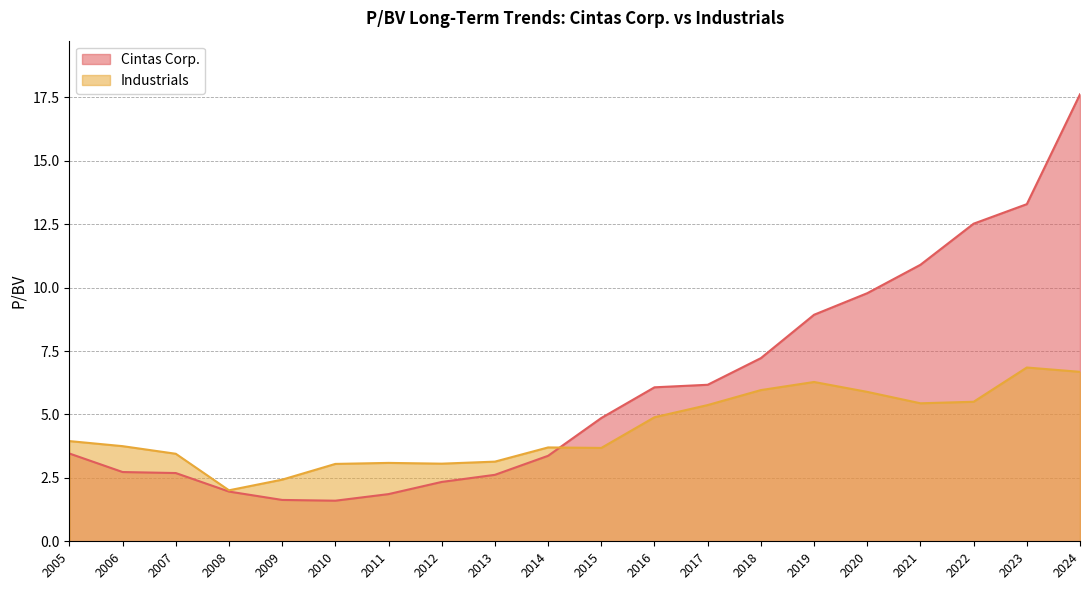

Is it true that Industrials equals 3.1 at 2011?

True